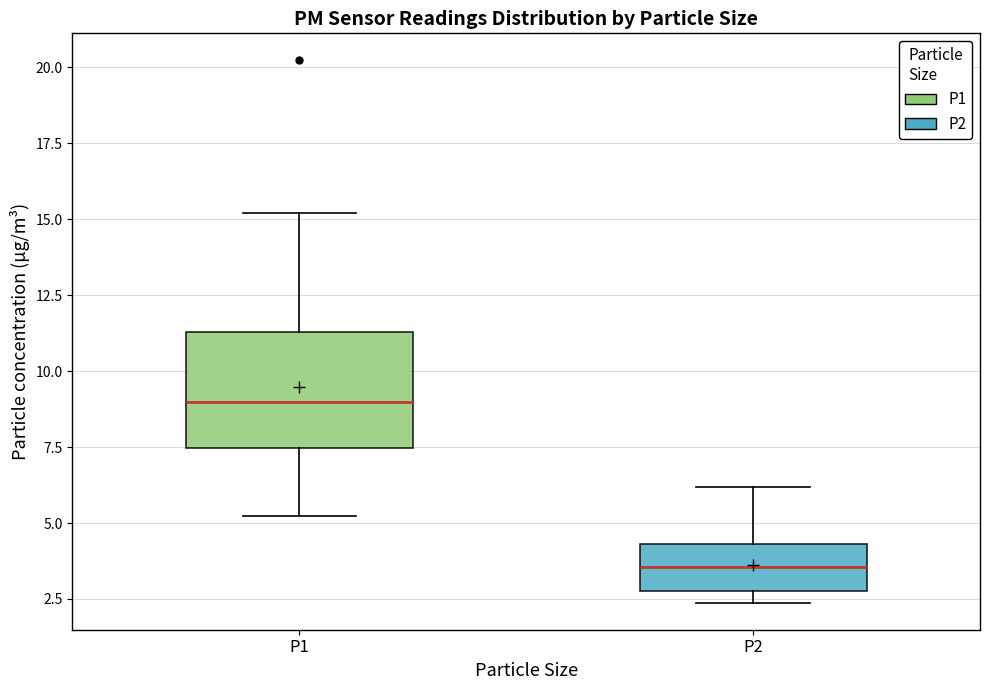

Reading left to right, transcribe this box plot: for each box, give where its median line is, the range the box spans, and where its two whiskers end, as read against the y-axis. The values are not printed on the chart, so give them approximately, as read against the axis.

P1: median 9.0, box 7.5 to 11.5, whiskers 5.0 to 15.0
P2: median 3.5, box 3.0 to 4.5, whiskers 2.5 to 6.0